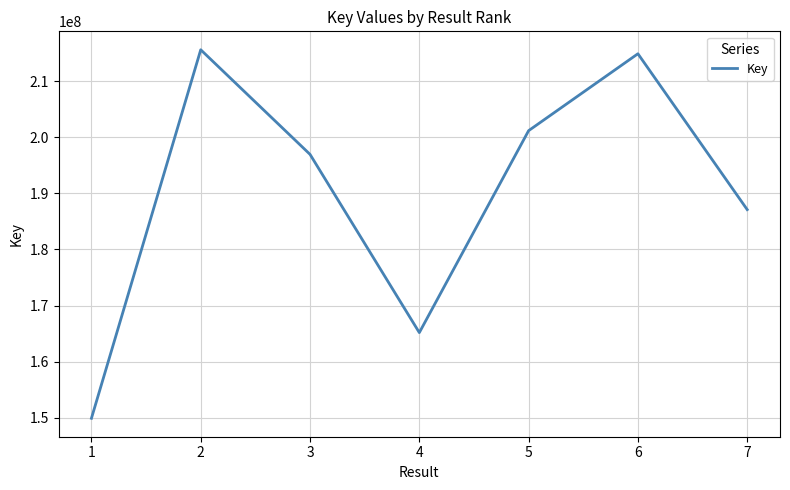

The chart shows a value of 80989845 at 1. True or false?

False